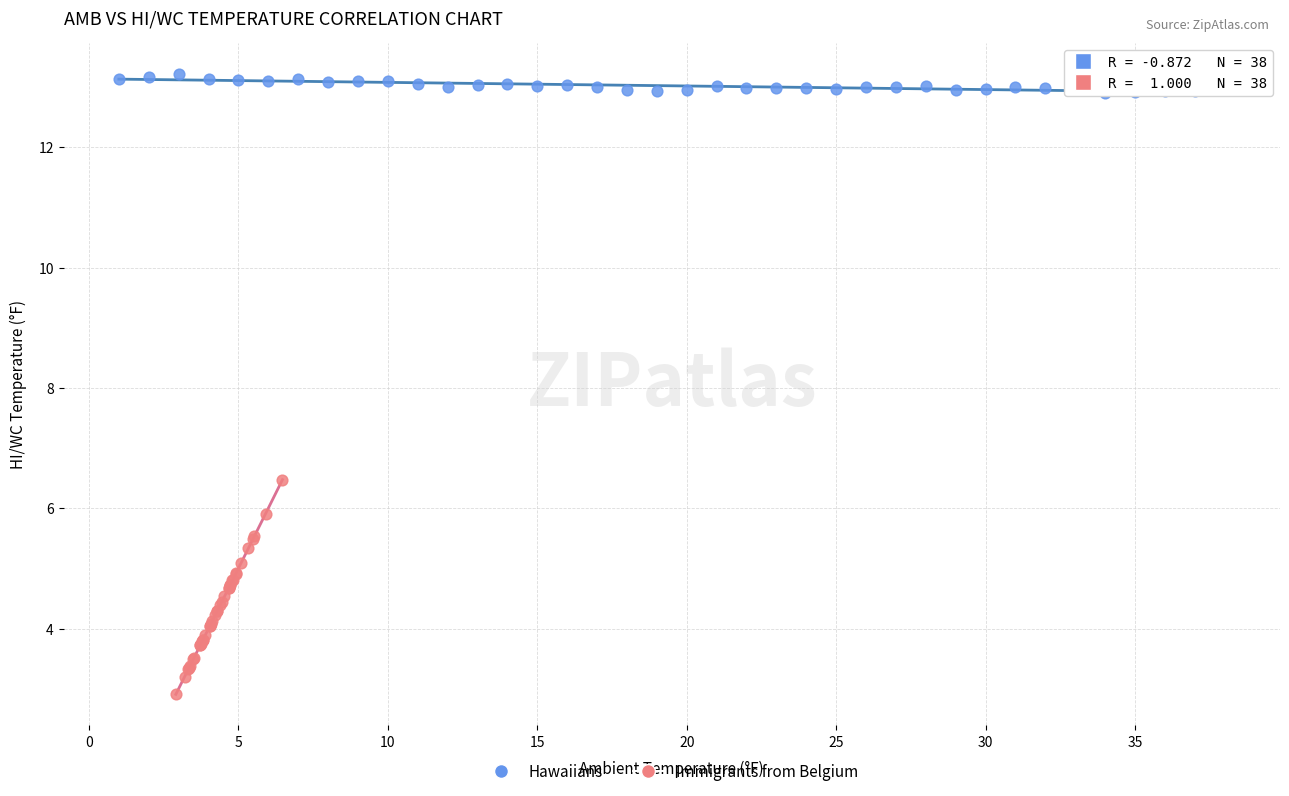

Which series has the largest Y range (max minus min)?

Immigrants from Belgium